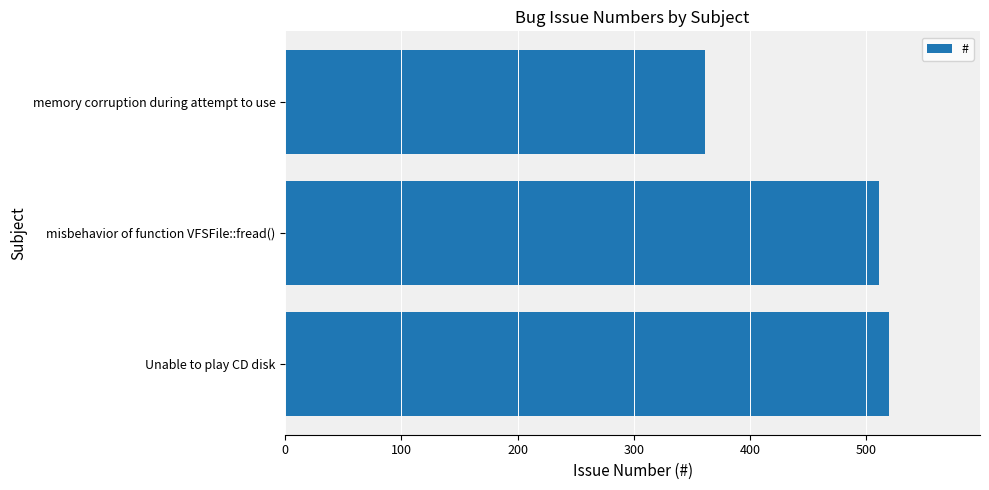

Between misbehavior of function VFSFile::fread() and memory corruption during attempt to use, which is larger?

misbehavior of function VFSFile::fread()